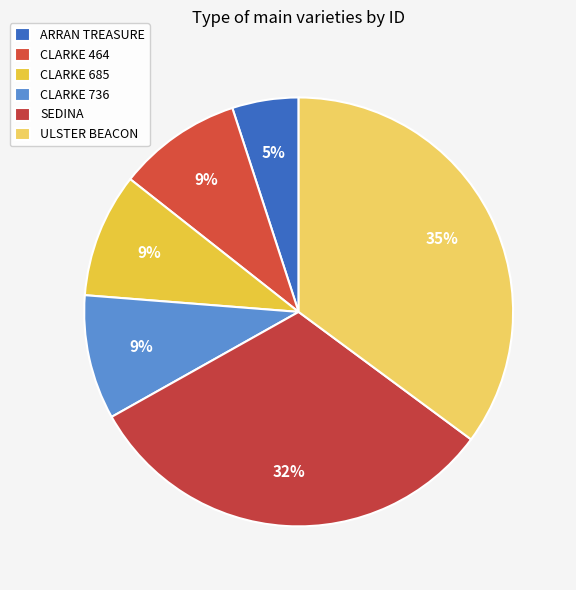

How much of the chart is everything except ARRAN TREASURE?

95.0%